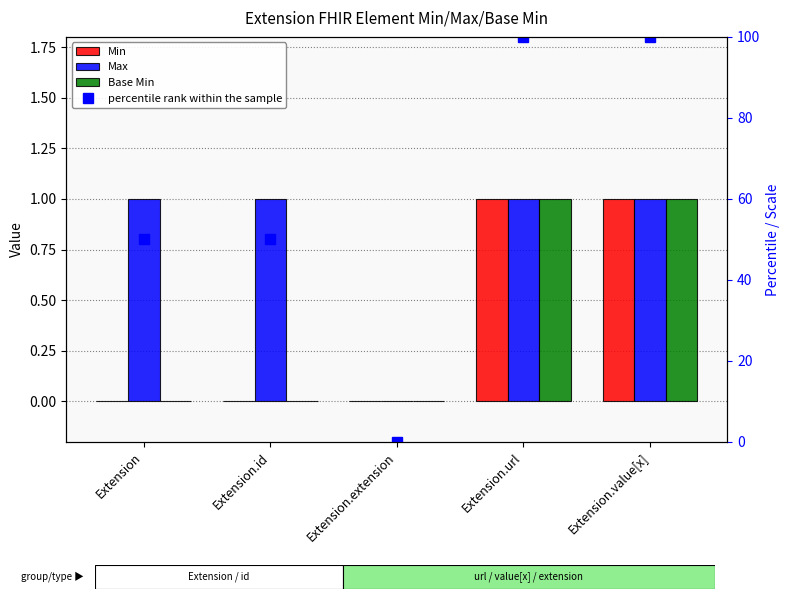

What is the difference between the highest and lowest values at Extension?

50